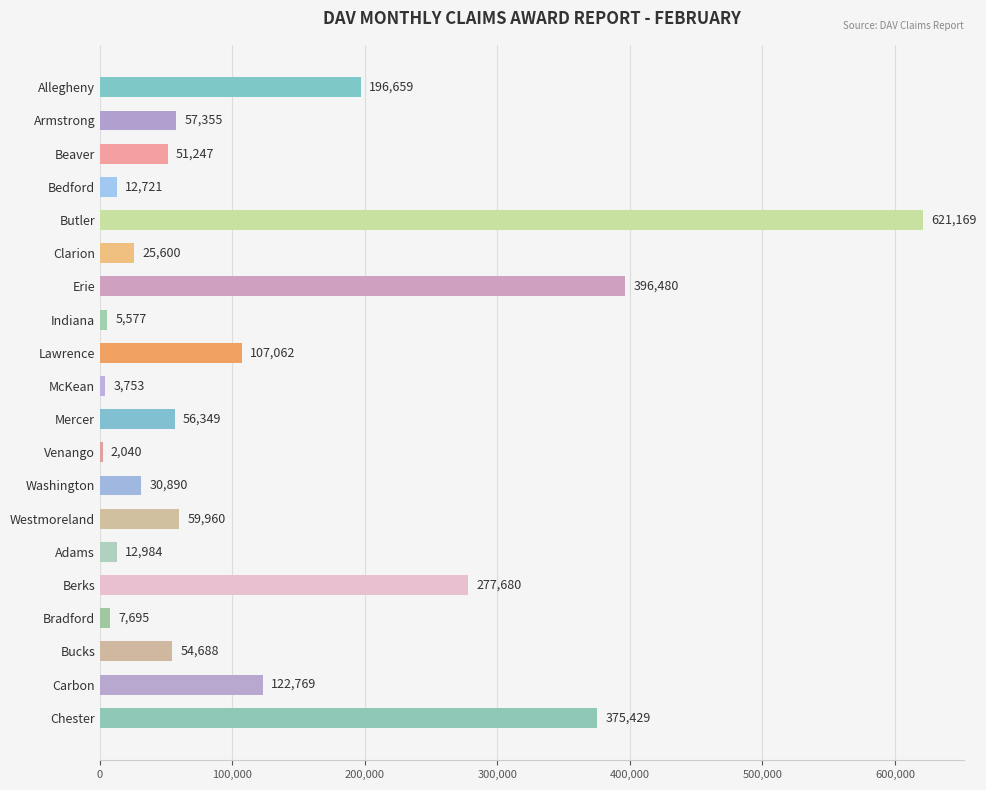

How many data points are less than 56349?

10